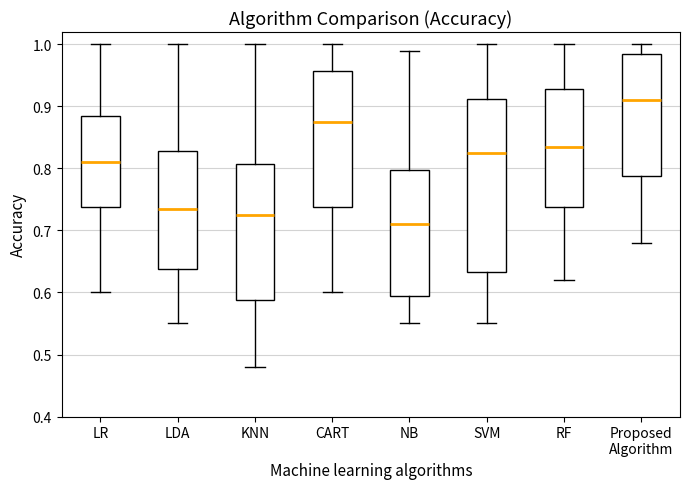

Which box is the tallest, from its lower edge to its upper edge?

SVM